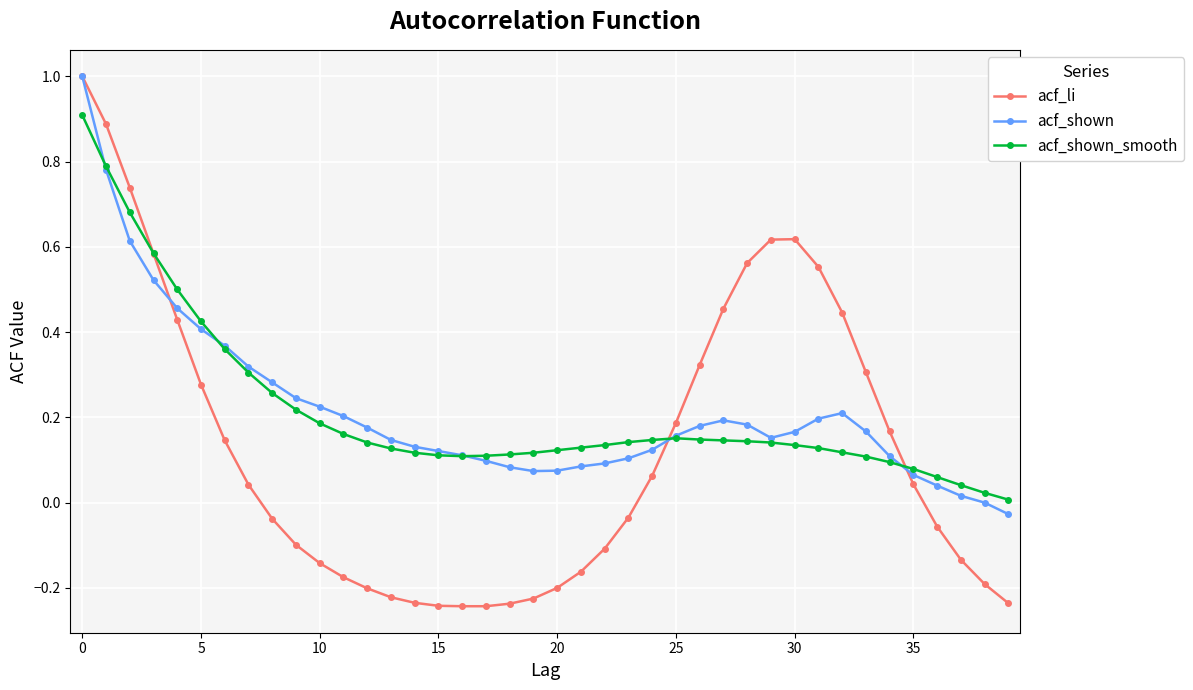

What is the maximum value for acf_shown?

1.0